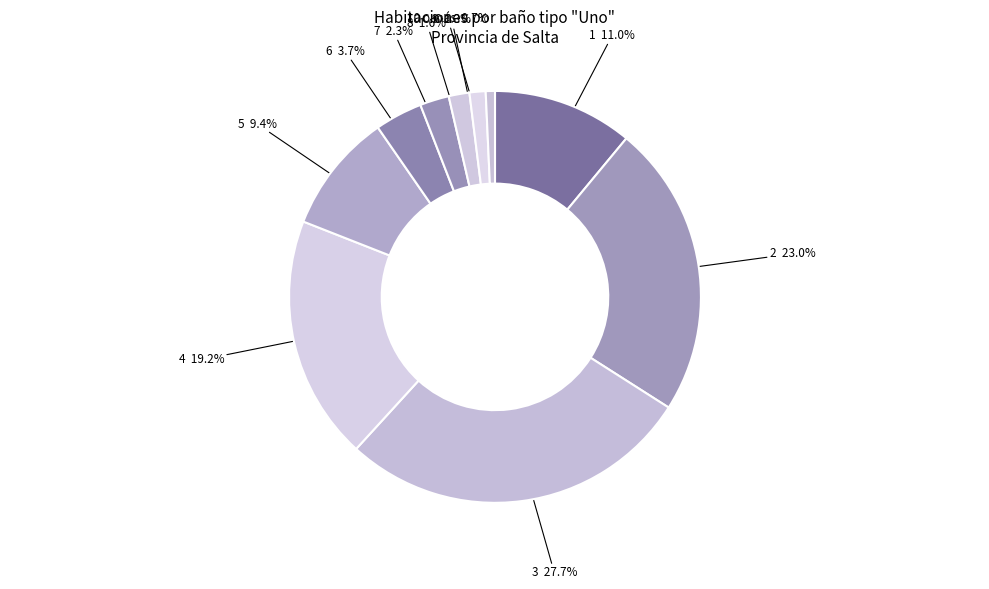

Does any single category account for the majority?

No